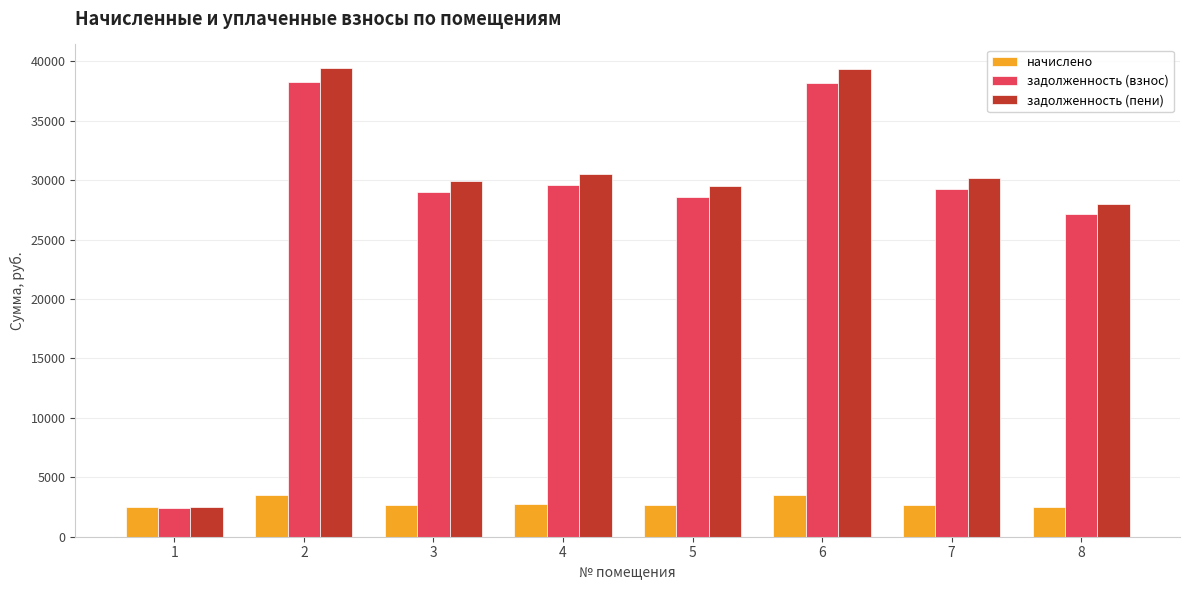

What is the total value across all series at 5?

60736.3